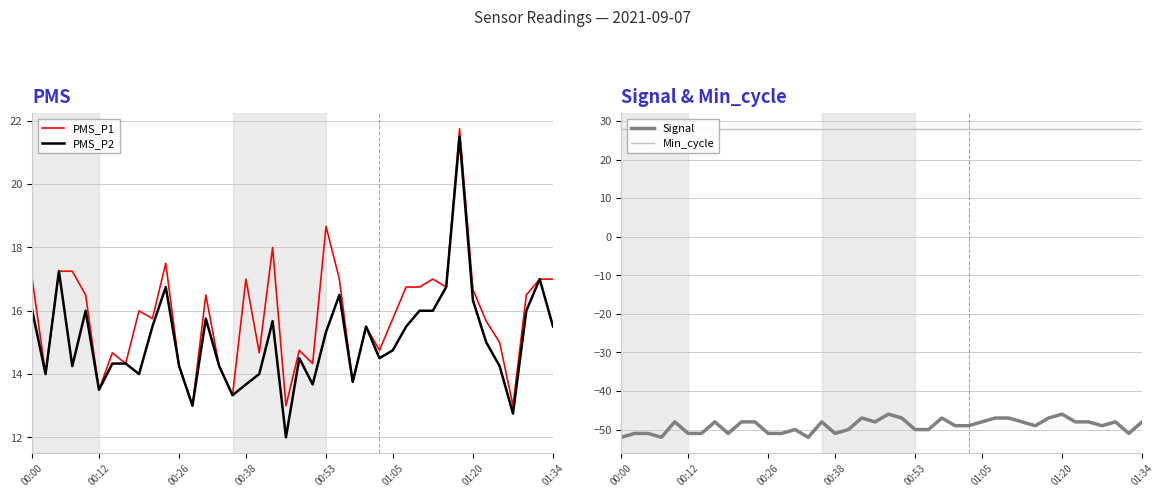

True or false: PMS_P1 and PMS_P2 cross at least once.

False